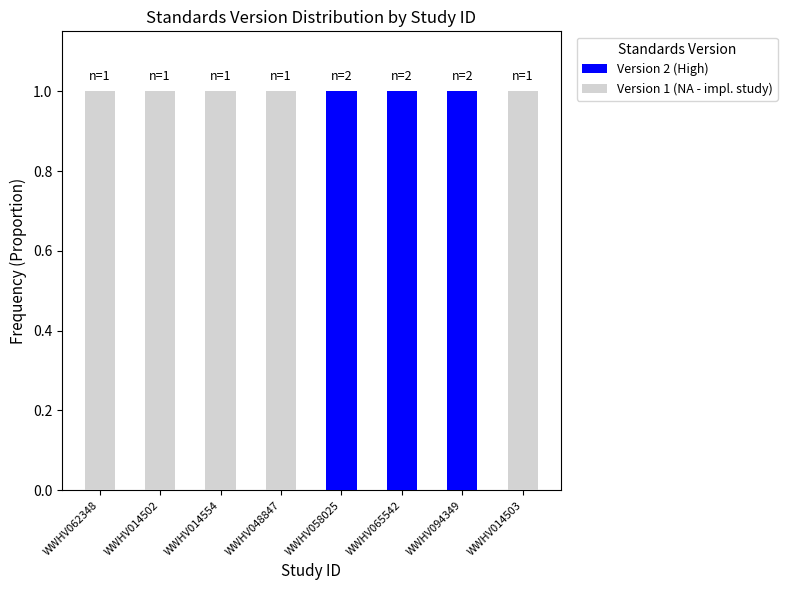

What is the sum of all Version 2 (High) values?

3